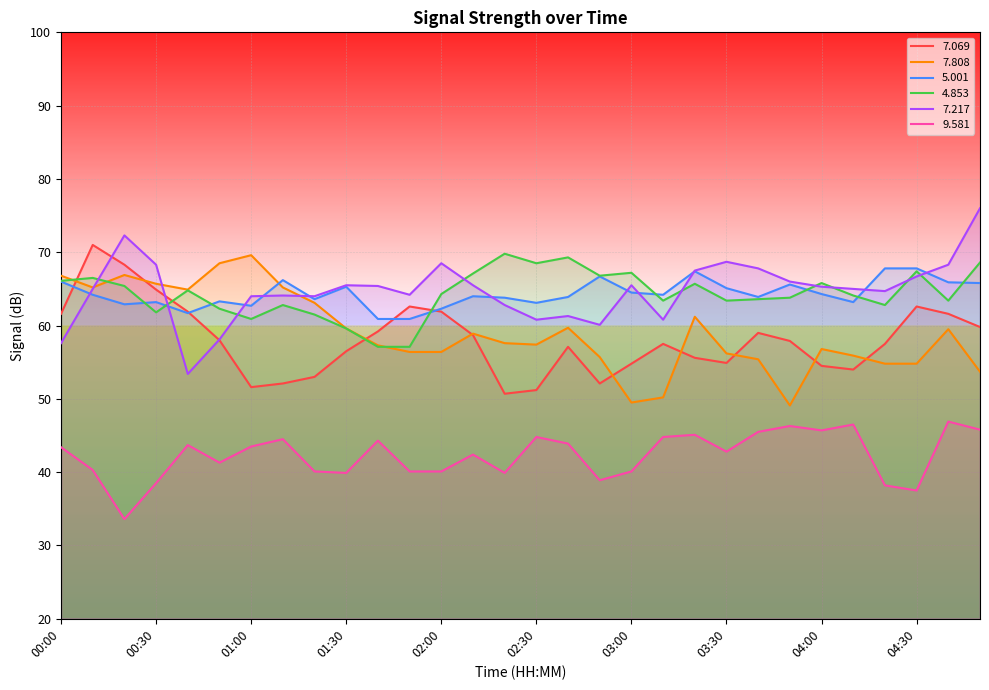

What position from the right is 01:30?

21